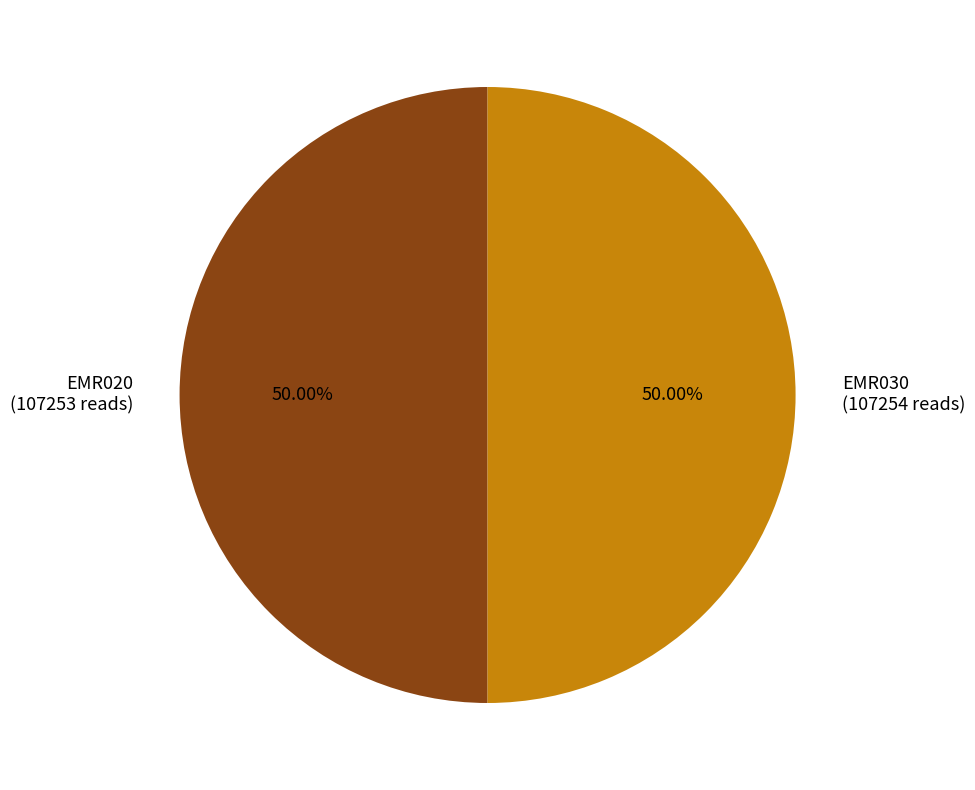

What percentage do EMR030 and EMR020 together represent?

100.0%